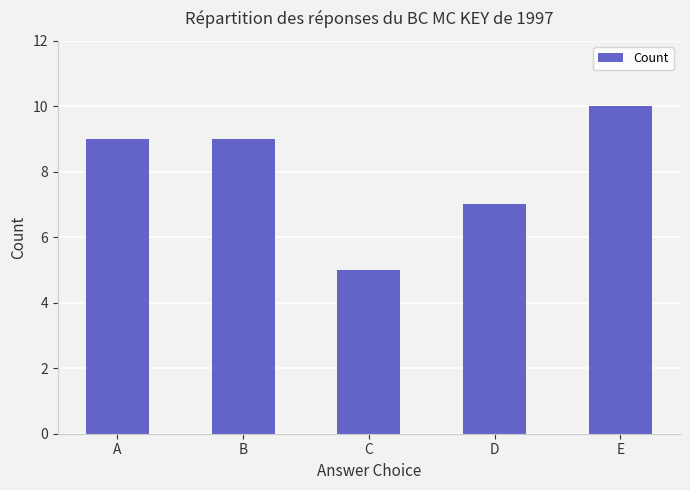

What is the maximum value shown in the chart?

10